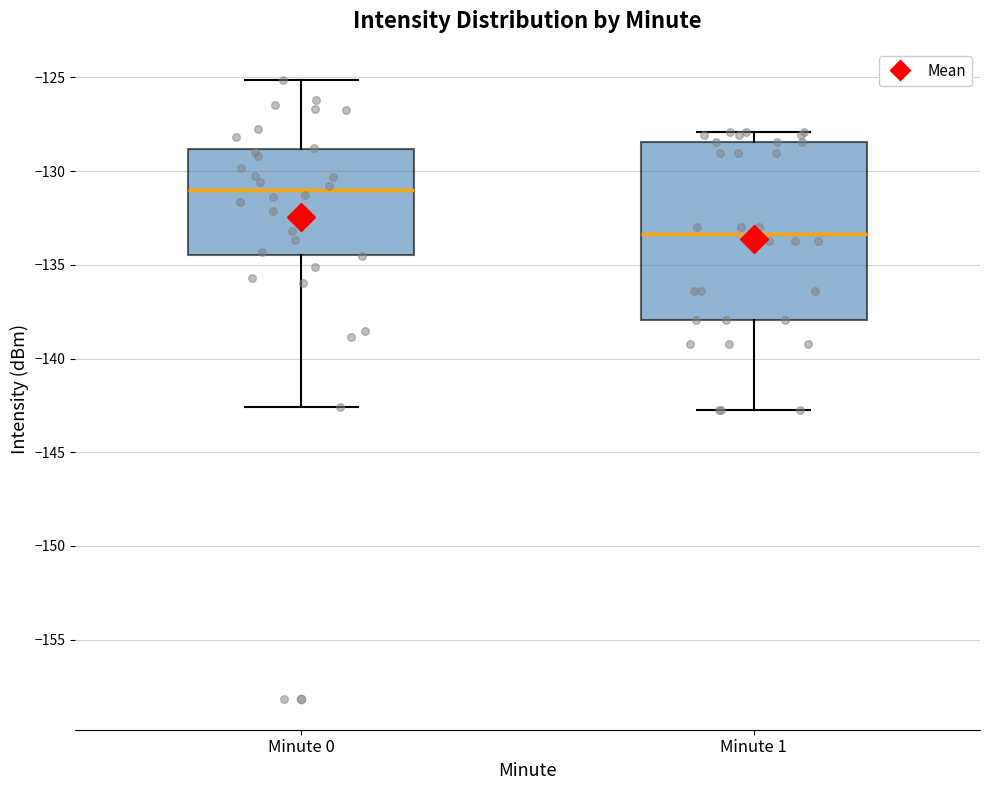

Reading left to right, read every box against the y-axis: the position of its median line, the range the box covers, and the ends of its whiskers. The values are not printed on the chart, so give them approximately, as read against the axis.

Minute 0: median -131.0, box -134.5 to -129.0, whiskers -142.5 to -125.0
Minute 1: median -133.5, box -138.0 to -128.5, whiskers -142.5 to -128.0